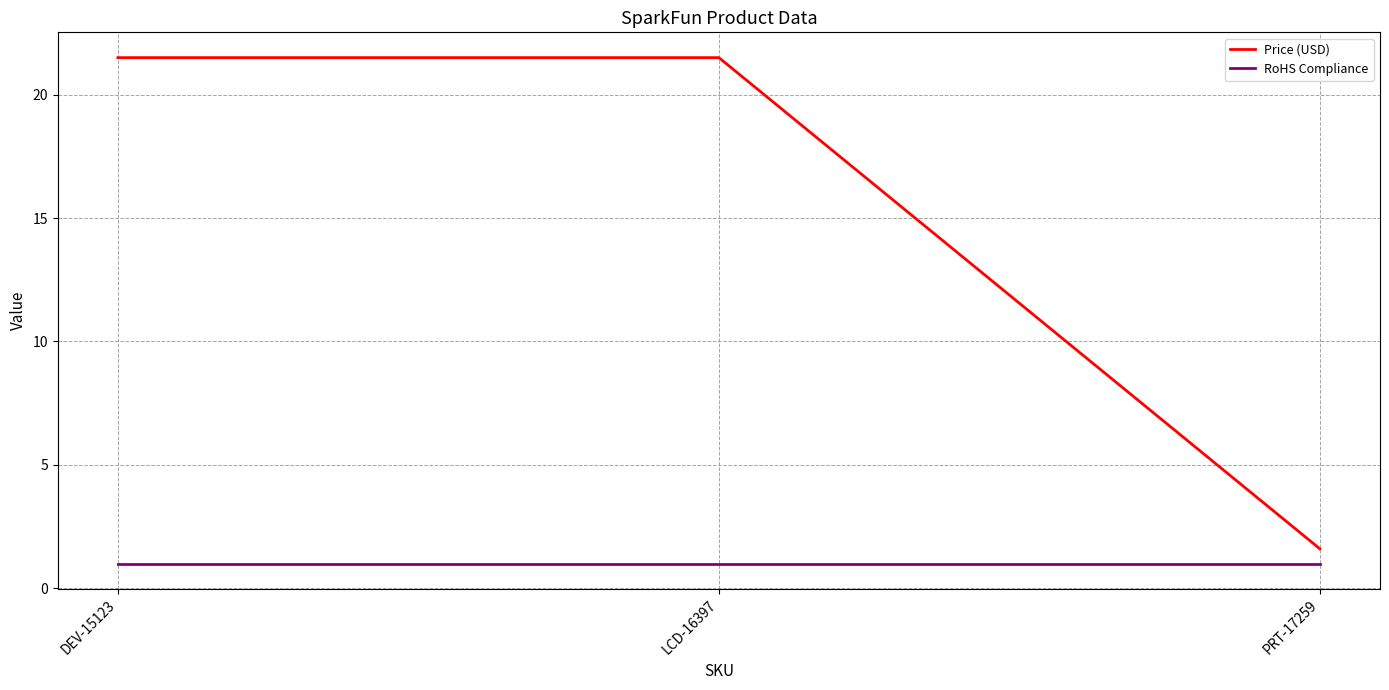

Rank the series by their maximum value, from lowest to highest.

RoHS Compliance, Price (USD)